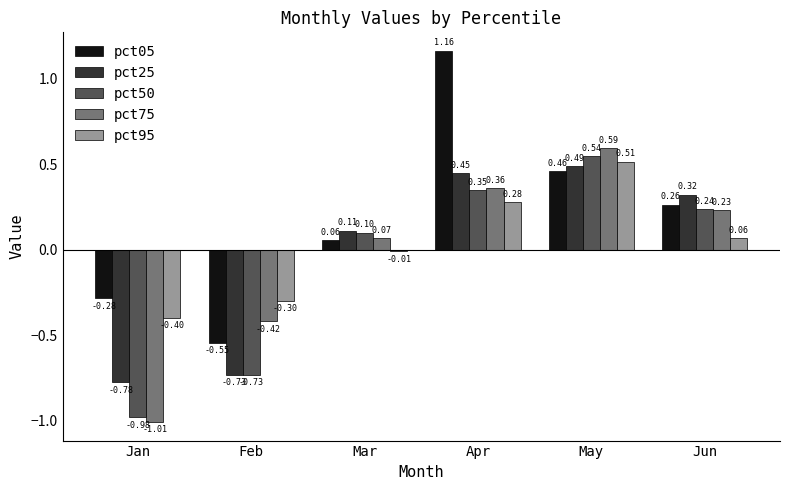

List the labels in order of pct95 value, largest first.

May, Apr, Jun, Mar, Feb, Jan